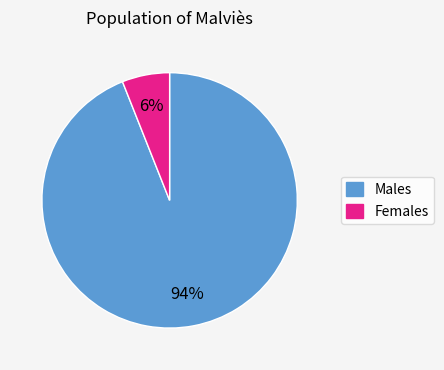

Is there any slice that represents more than half of the pie?

Yes